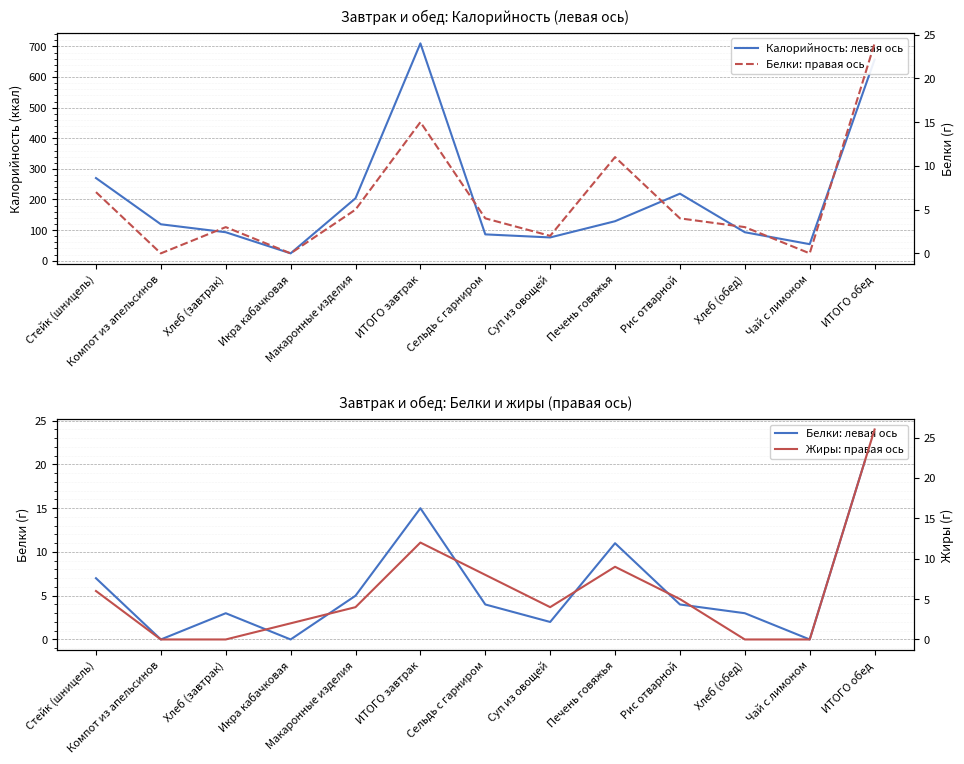

Where is Жиры: правая ось nearest to the value 13?

ИТОГО завтрак